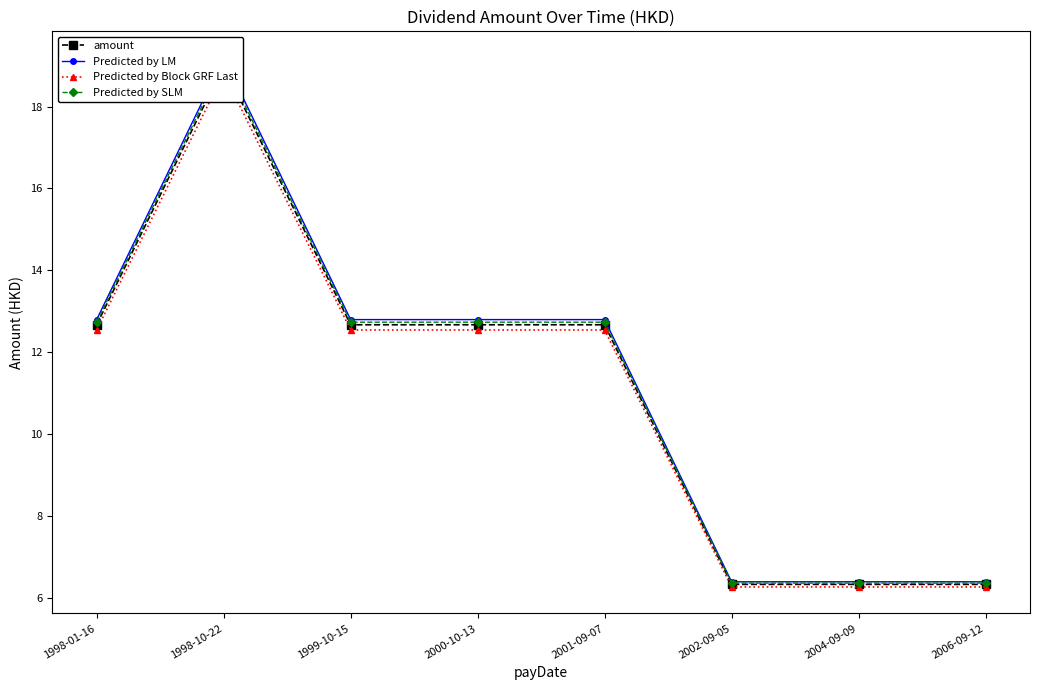

What is the label of the 5th point from the right?

2000-10-13